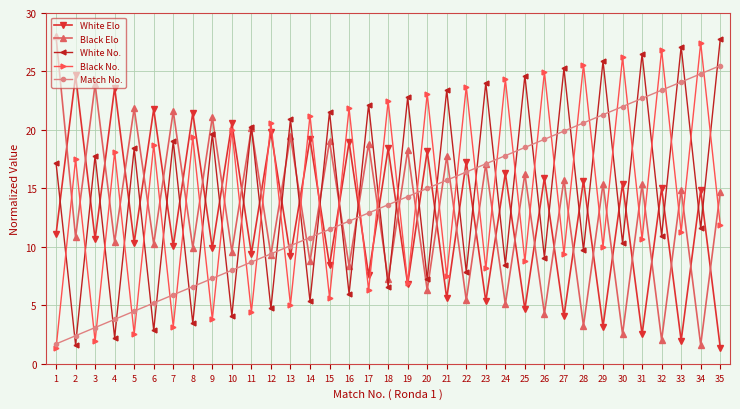

Which series changed the most between 23 and 28?

Black No.